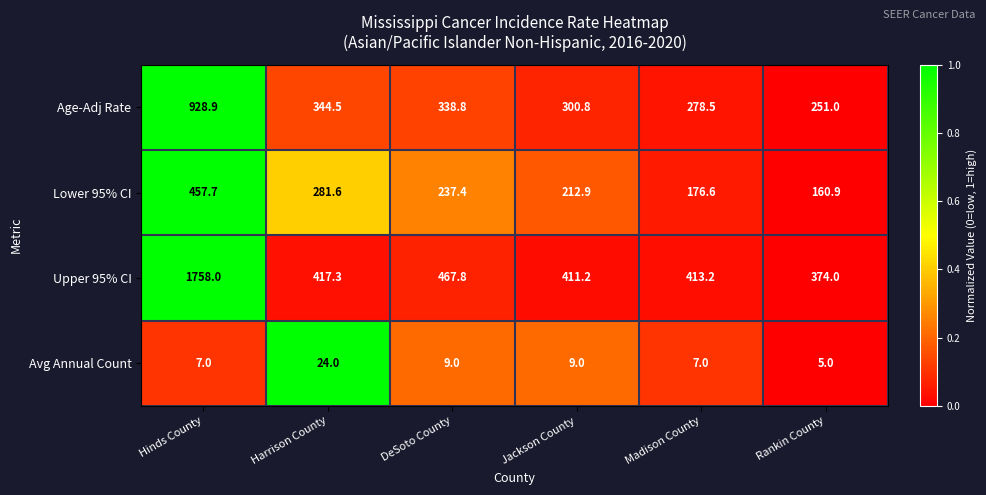

What is the spread (max minus min) of values at Hinds County?

1751.0